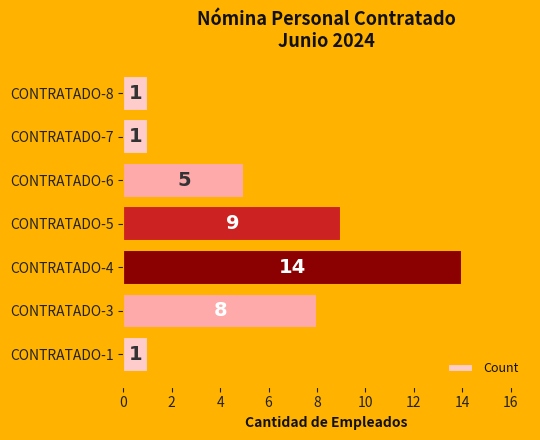

What is the greatest value displayed?

14